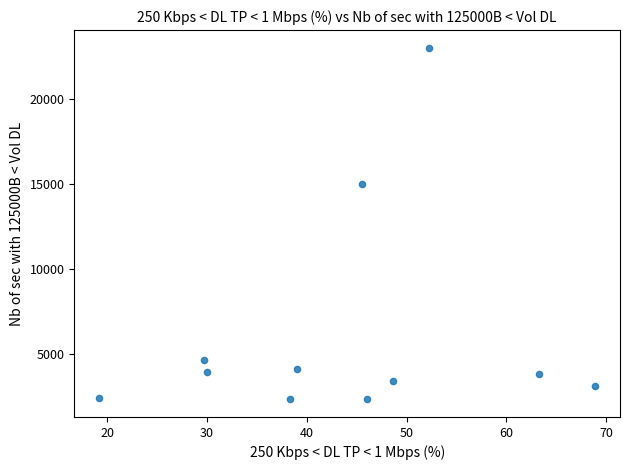

What is the average Y value?

6173